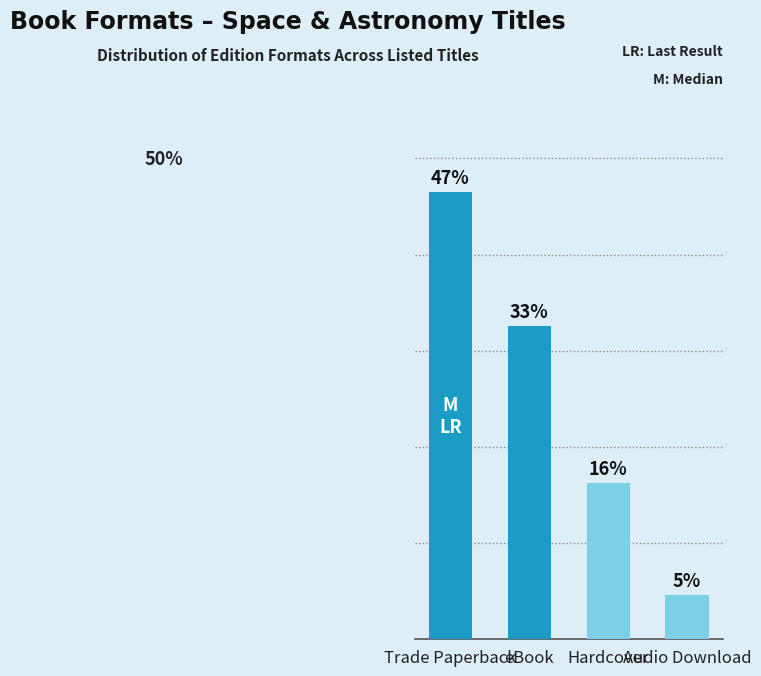

Are the bars horizontal?

No